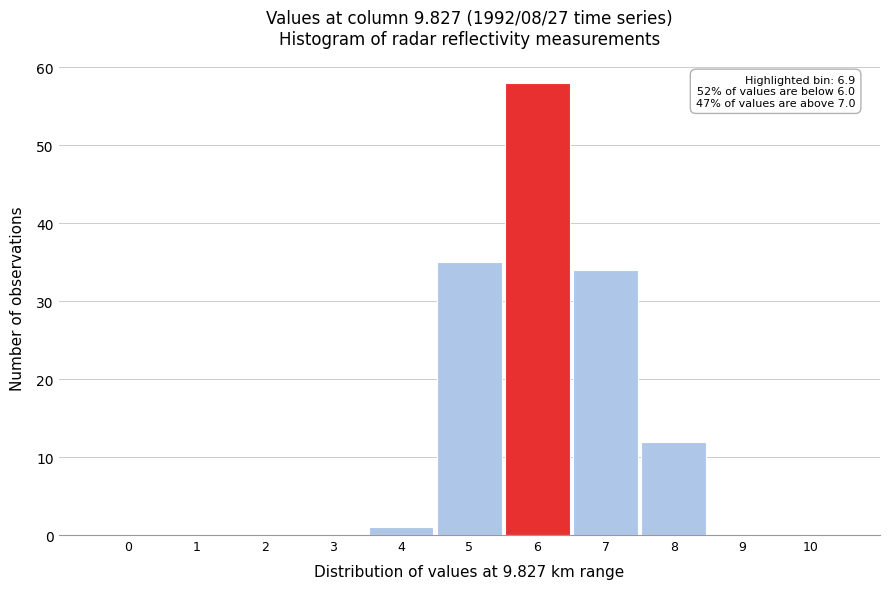

Reading left to right, transcribe all the data shown in this chart.

0=0	1=0	2=0	3=0	4=1	5=35	6=58	7=34	8=12	9=0	10=0